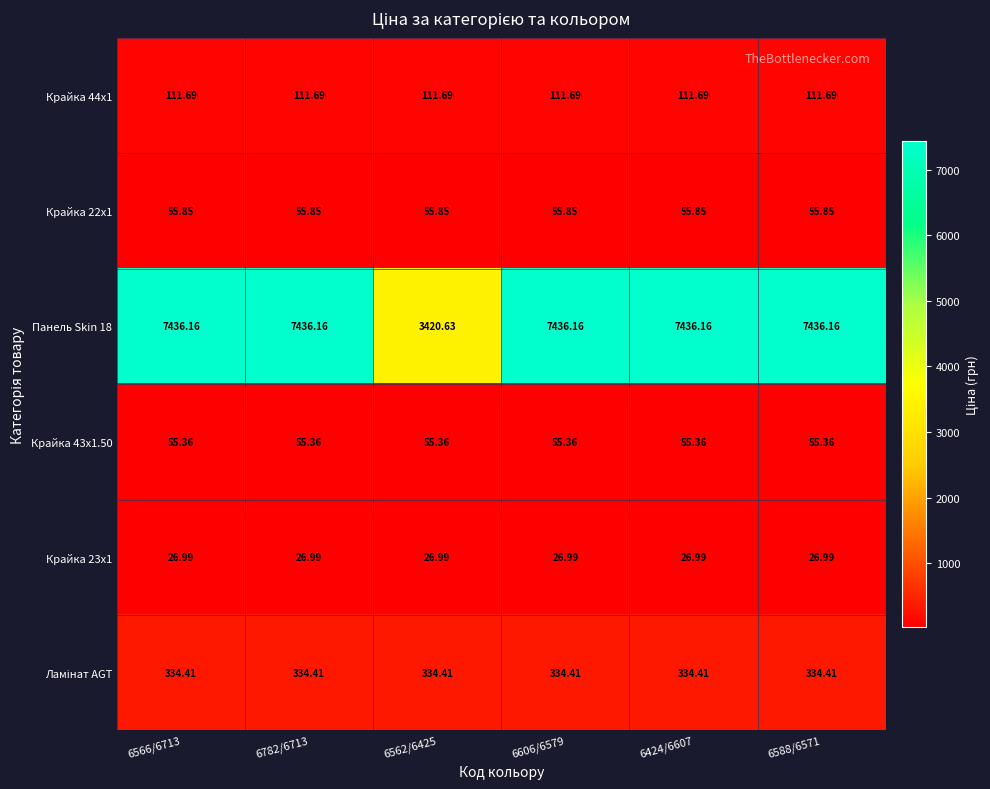

Is the value of Крайка 22x1 at 6782/6713 greater than the value of Панель Skin 18 at 6562/6425?

No